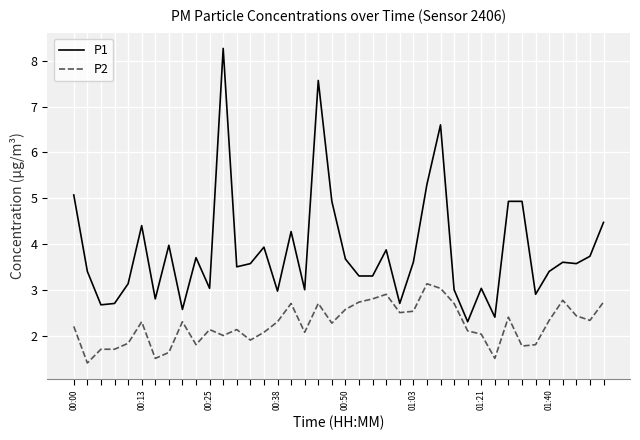

True or false: P1 and P2 cross at least once.

False